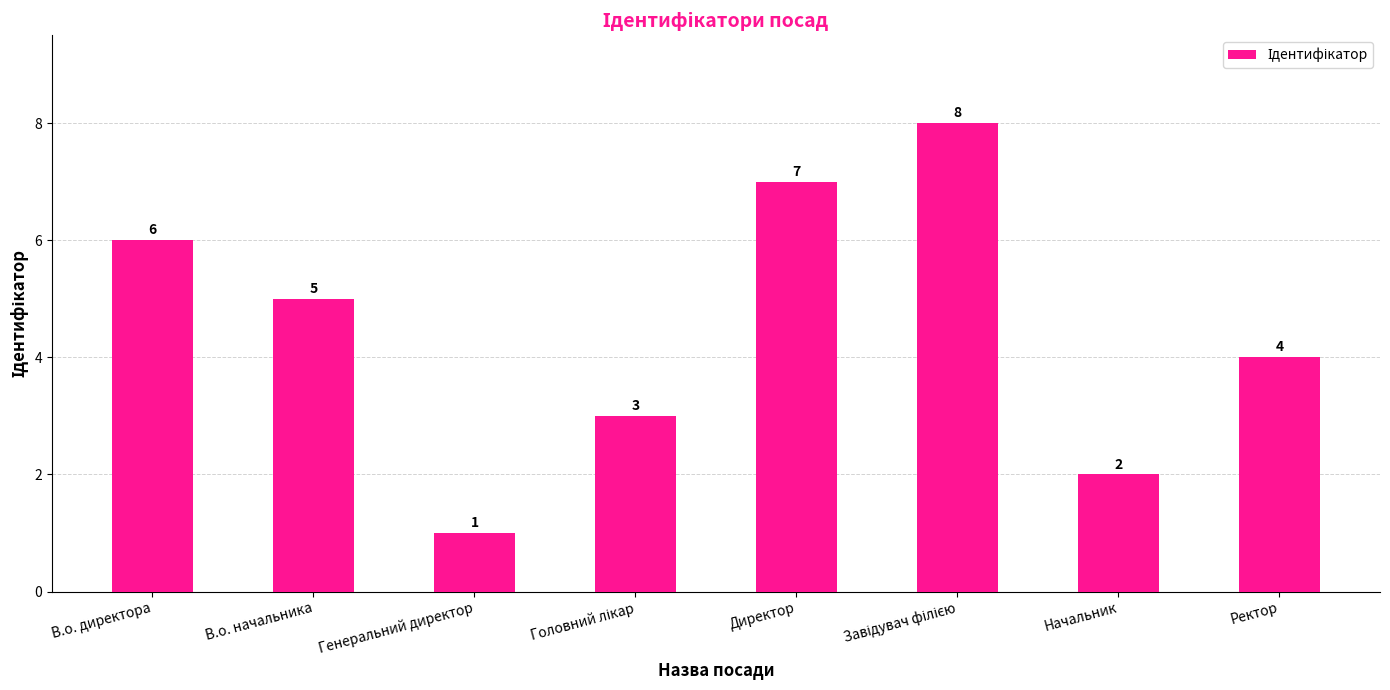

What position from the right is В.о. начальника?

7